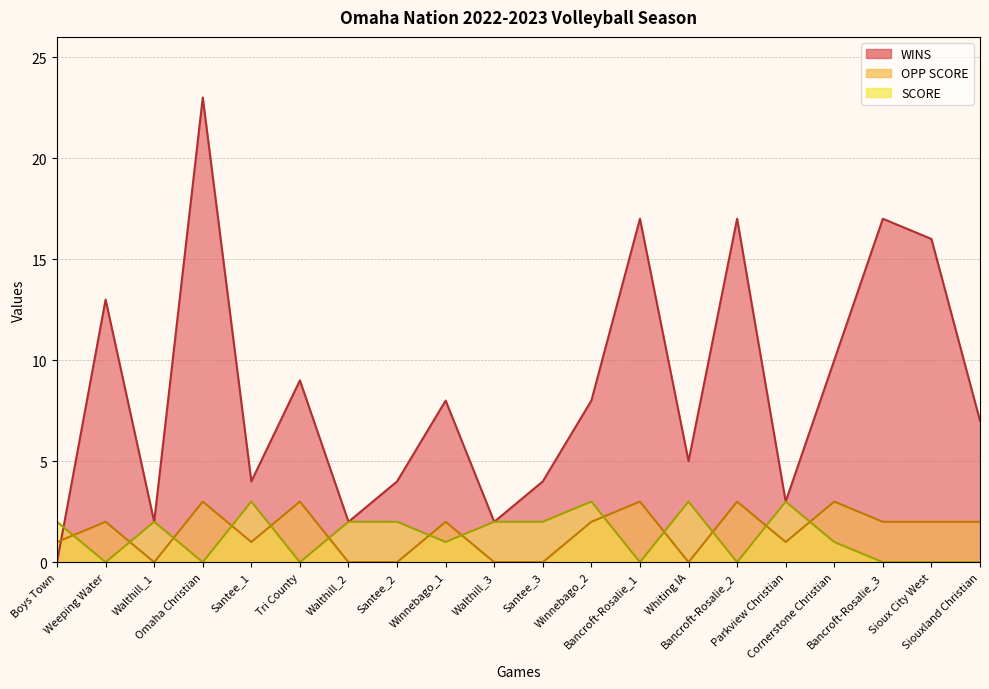

What is the sum of all WINS values?

171